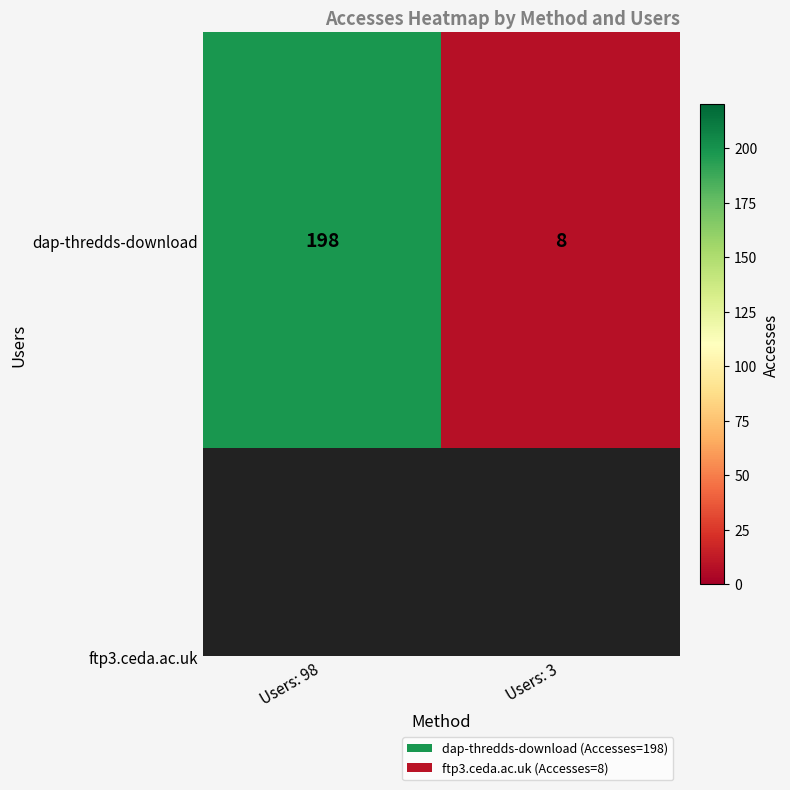

Rank the categories by value from highest to lowest.

Users: 98, Users: 3